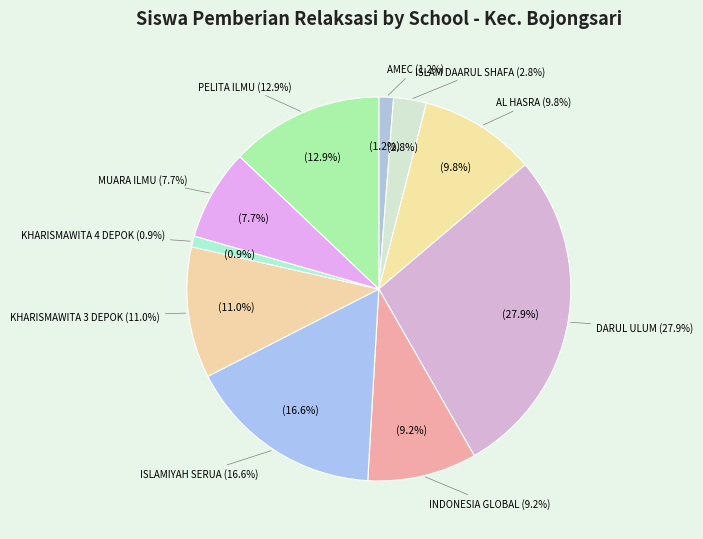

Approximately how many times larger is the value at SMKS AL HASRA compared to SMKS MUARA ILMU?

1.3